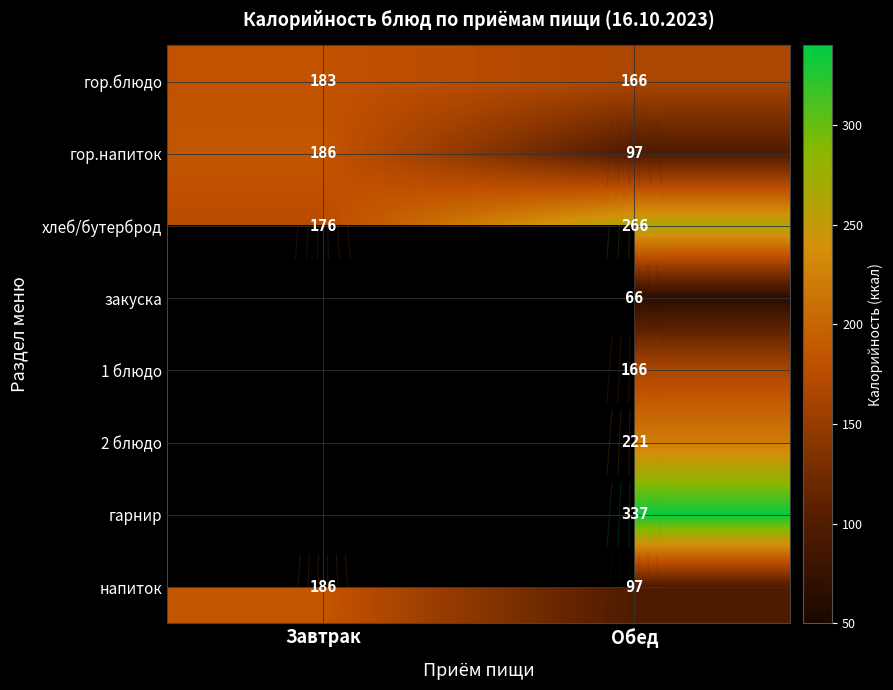

The гарнир series shows 77.4 at Обед. True or false?

False